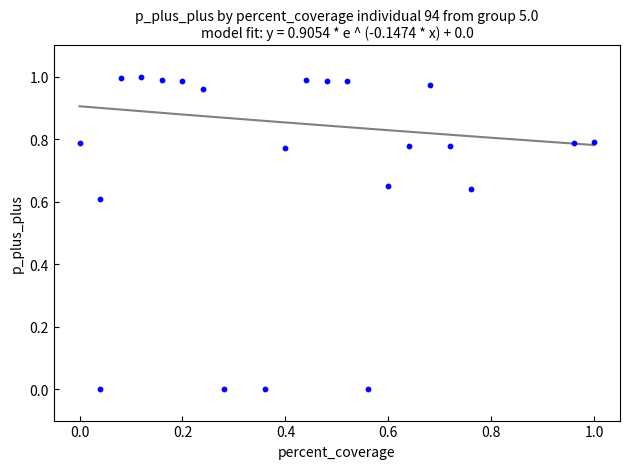

Count the number of points in this scatter plot.

22